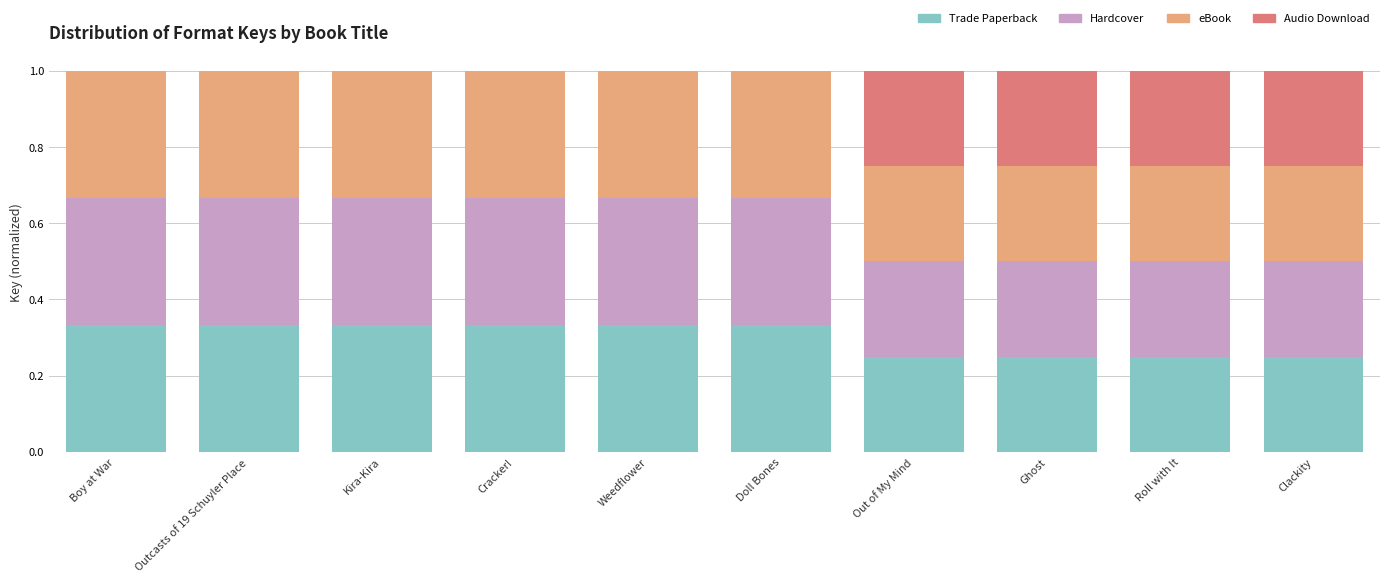

What is the total value across all series at Cracker!?

1.0